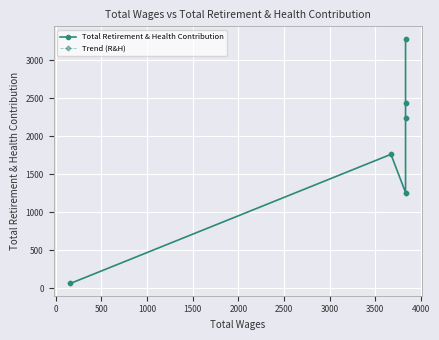

Which series has the widest spread of values?

Total Retirement & Health Contribution